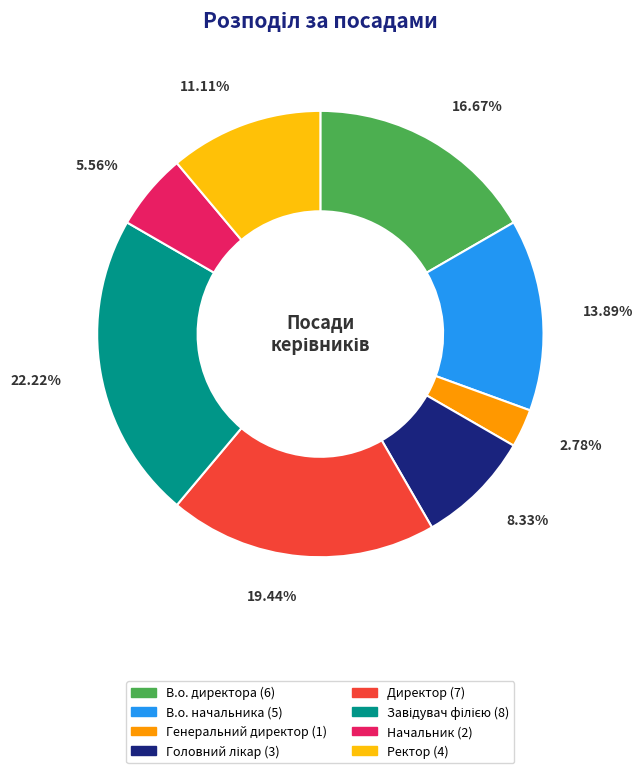

Which slice is the smallest?

Генеральний директор